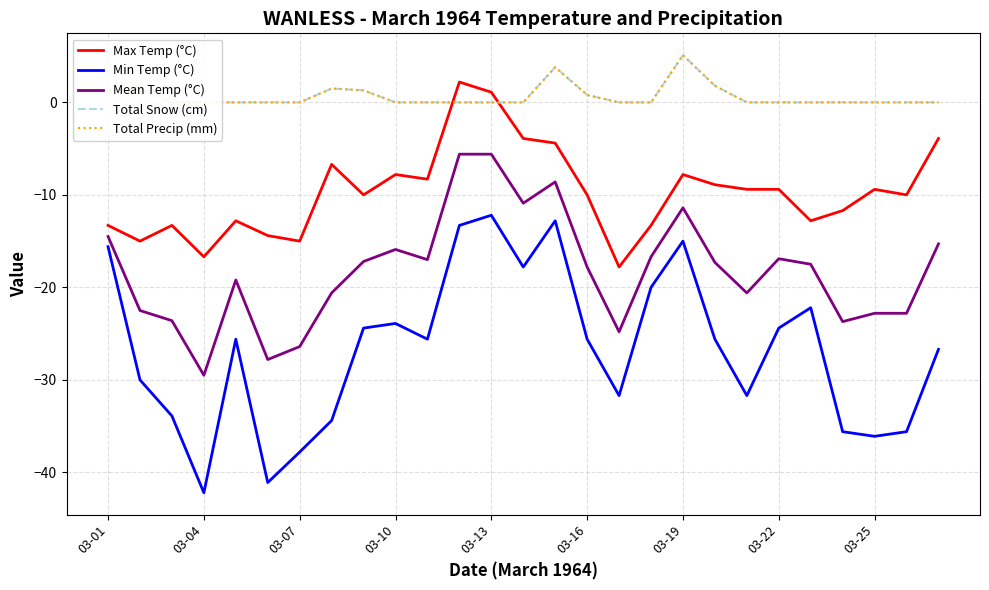

What is the average value of the Total Precip (mm) series?

0.6